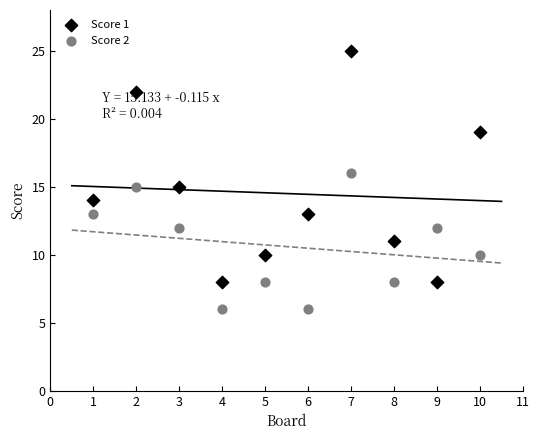

Which series reaches the minimum Y coordinate?

Score 2